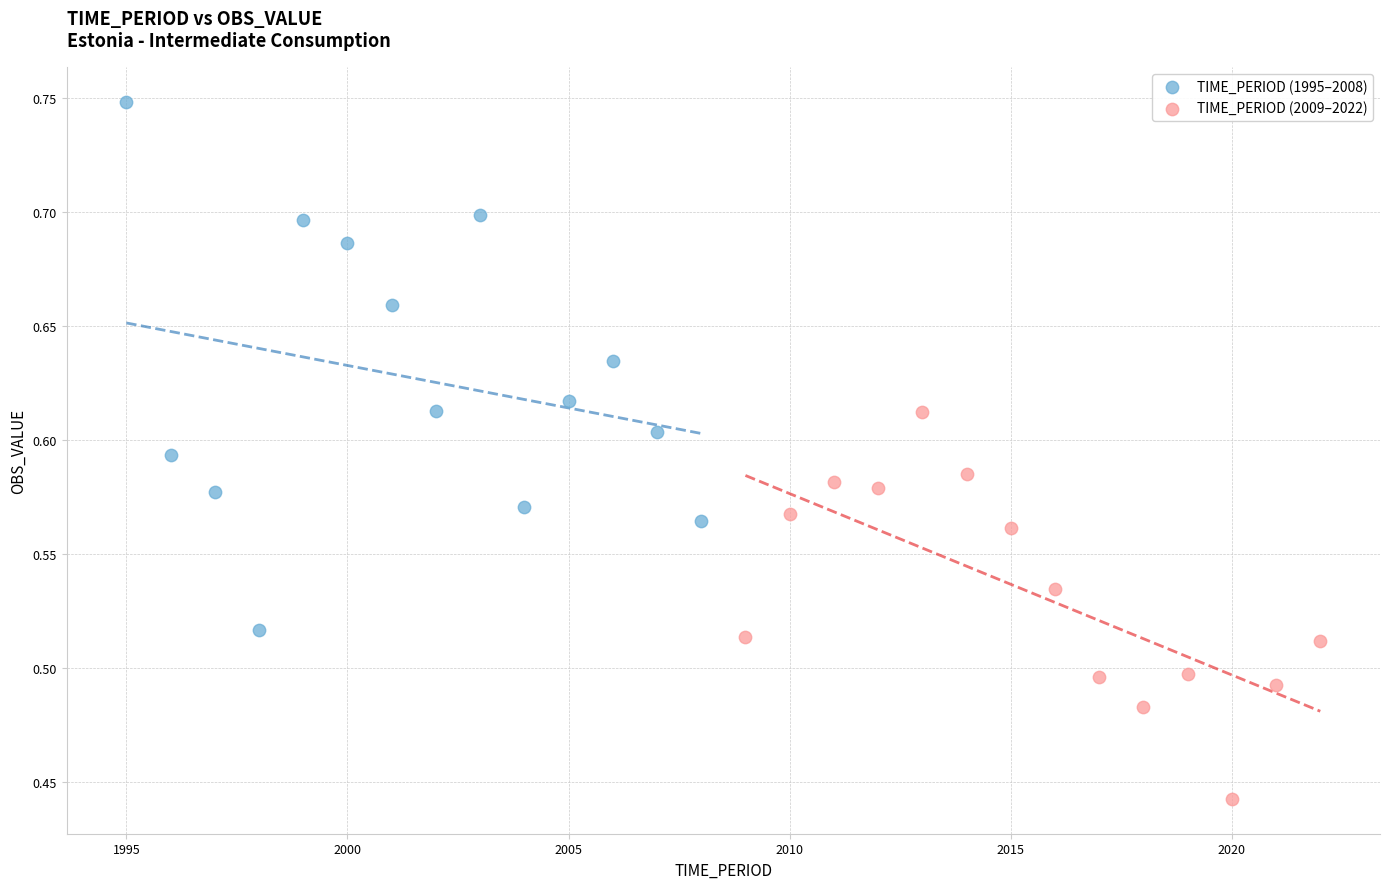

Which series reaches the maximum Y coordinate?

TIME_PERIOD (1995–2008)